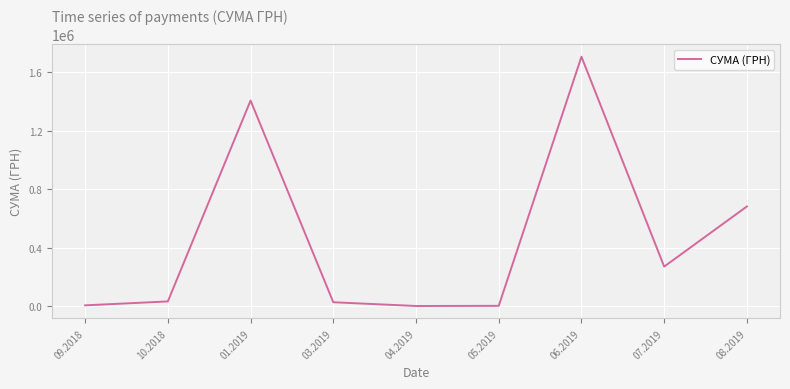

Is it true that the value at 08.2019 is 682189.4?

True